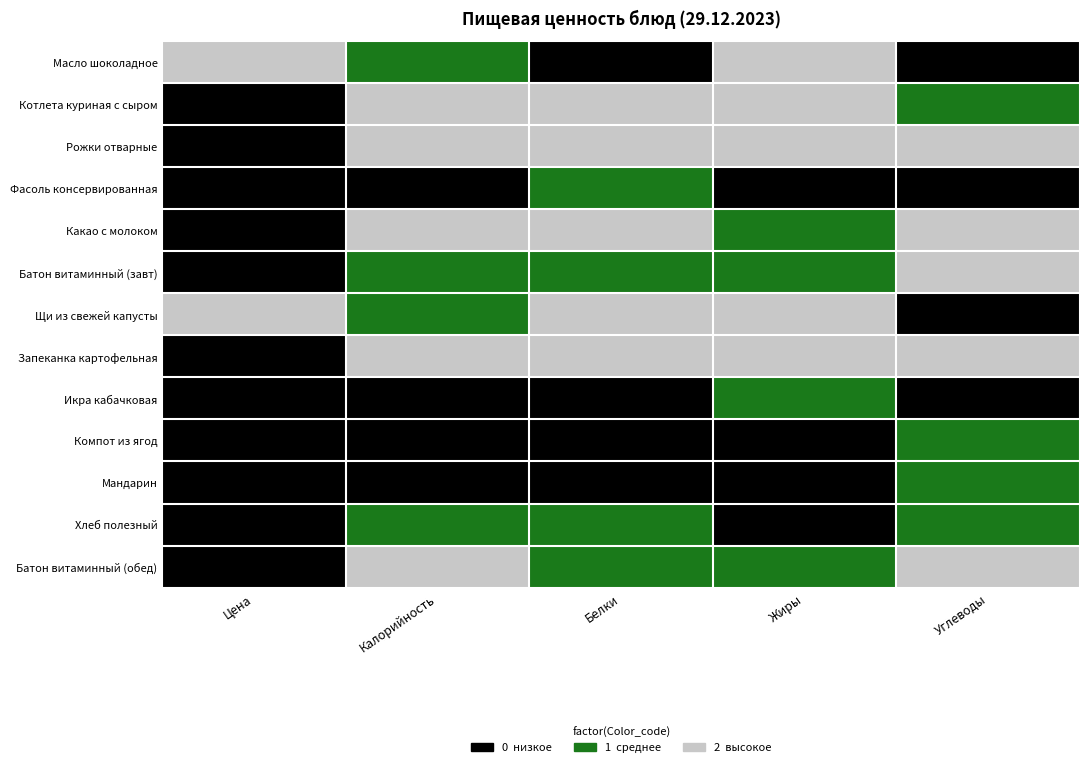

Which label corresponds to the smallest value in the chart?

Белки